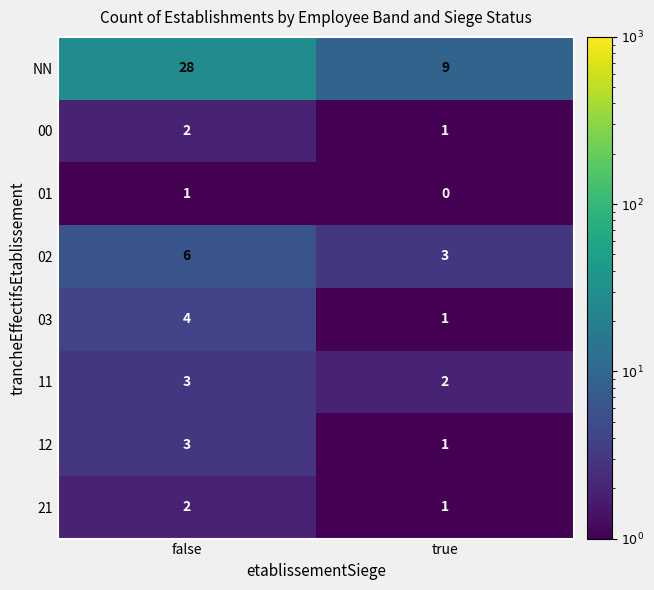

Rank the categories by 21 value from lowest to highest.

true, false